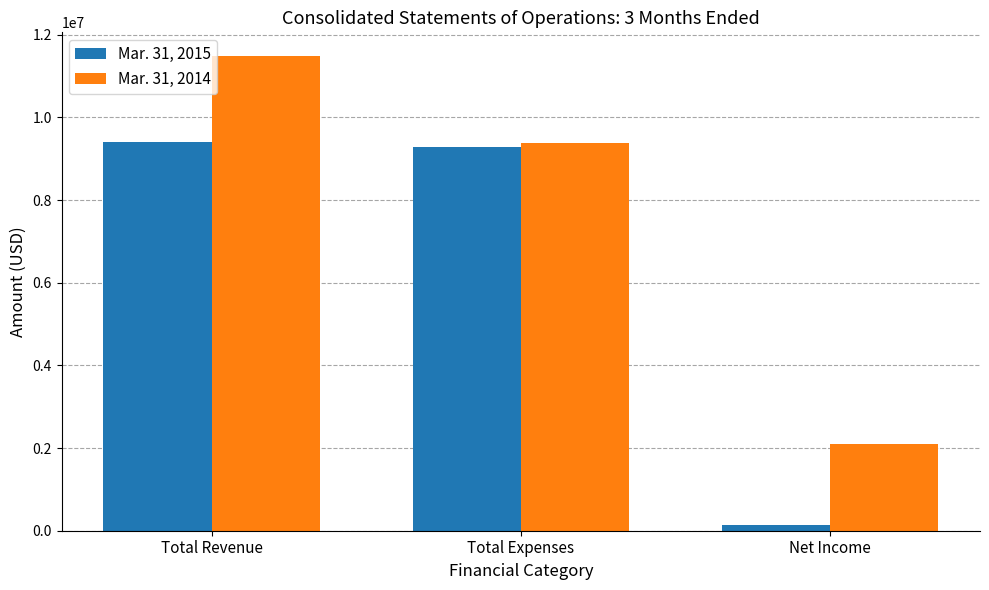

At Total Expenses, list the series in order from smallest to largest.

Mar. 31, 2015, Mar. 31, 2014